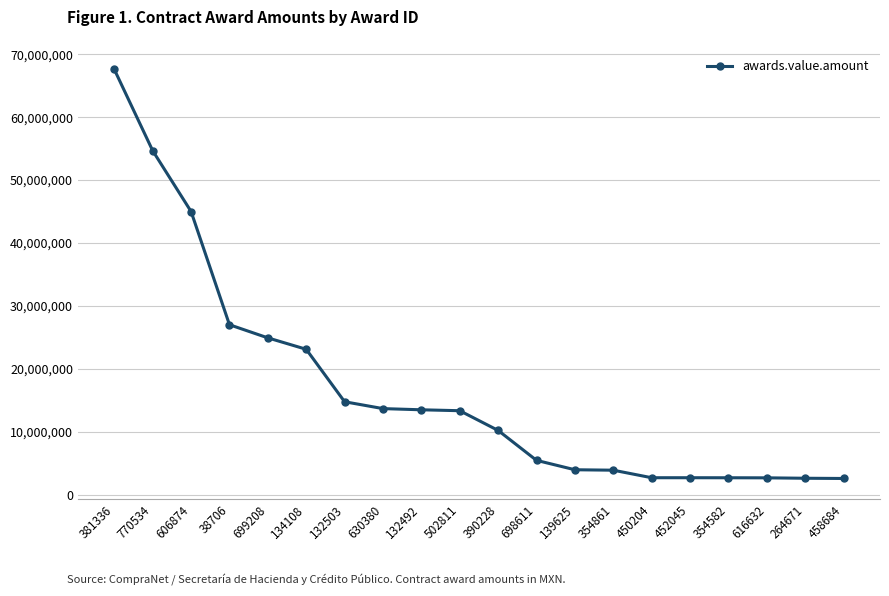

Between 452045 and 381336, which is larger?

381336